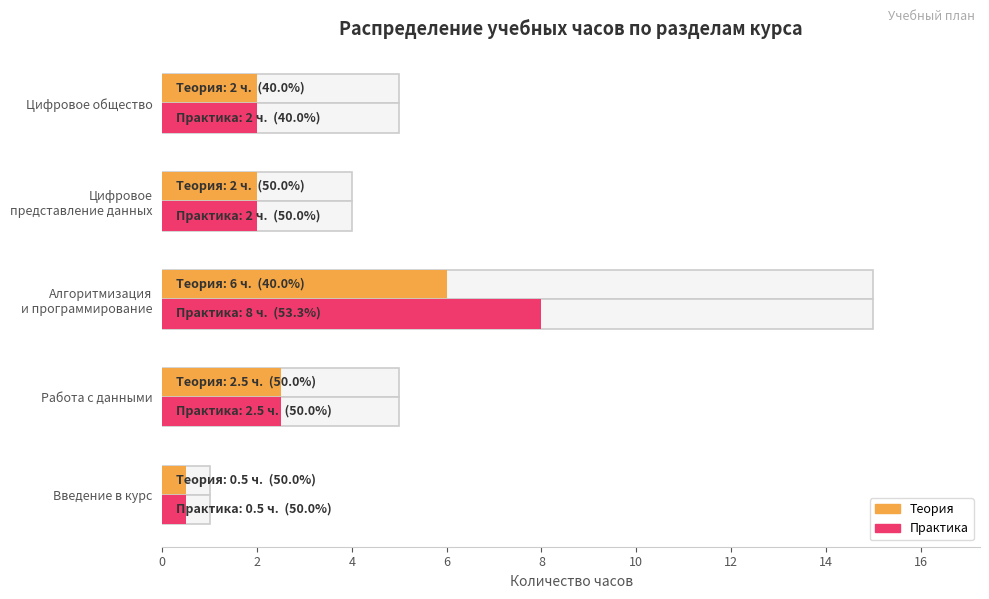

Reading right to left, extract all data points from this chart.

Всего: 5.0	4.0	15.0	5.0	1.0
Теория: 2.0	2.0	6.0	2.5	0.5
Практика: 2.0	2.0	8.0	2.5	0.5
Контроль: 1.0	0.0	1.0	0.0	0.0